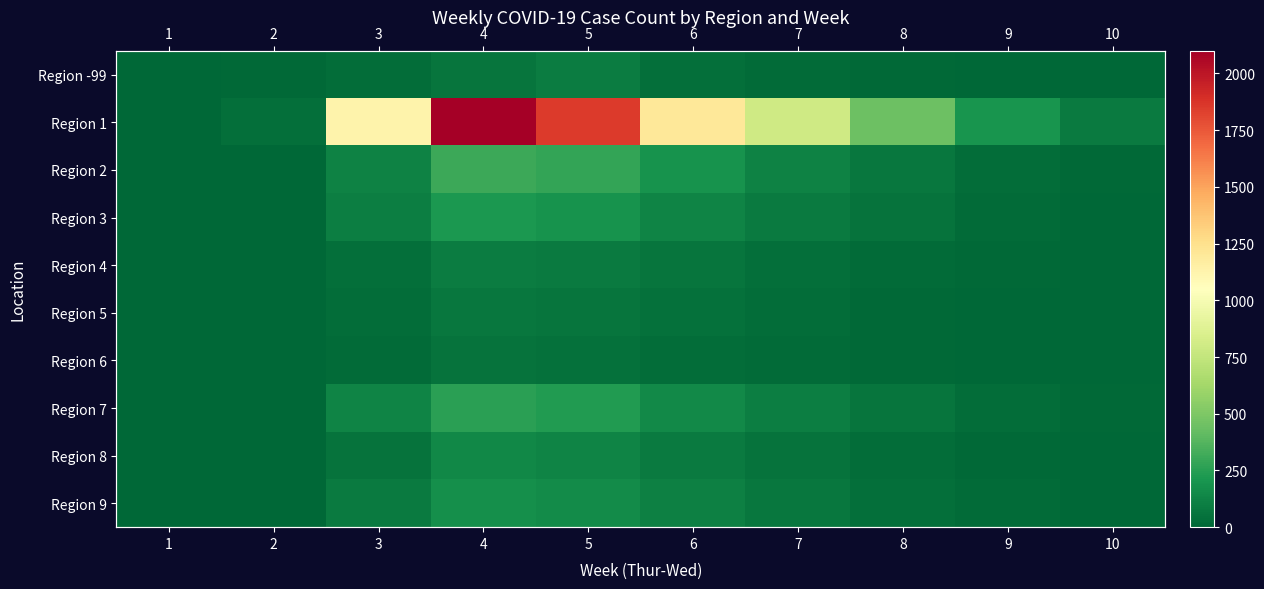

At which category does the chart reach its peak across all series?

4